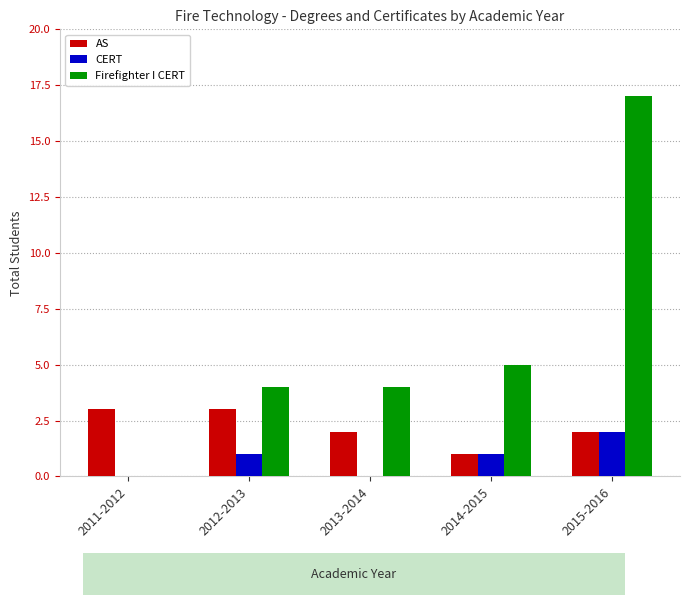

Reading left to right, transcribe all the data shown in this chart.

AS: 2011-2012=3	2012-2013=3	2013-2014=2	2014-2015=1	2015-2016=2
CERT: 2011-2012=0	2012-2013=1	2013-2014=0	2014-2015=1	2015-2016=2
Firefighter I CERT: 2011-2012=0	2012-2013=4	2013-2014=4	2014-2015=5	2015-2016=17